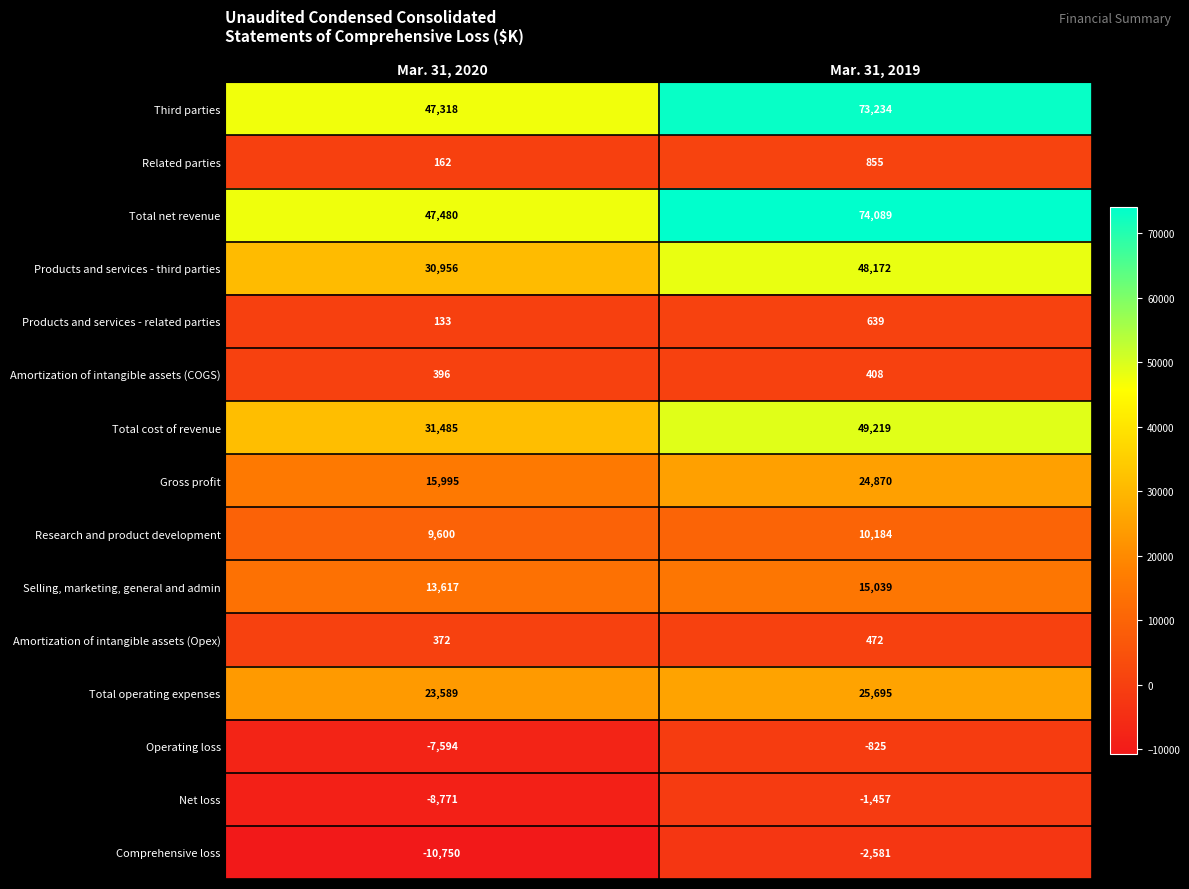

How many data points does each series have?

2